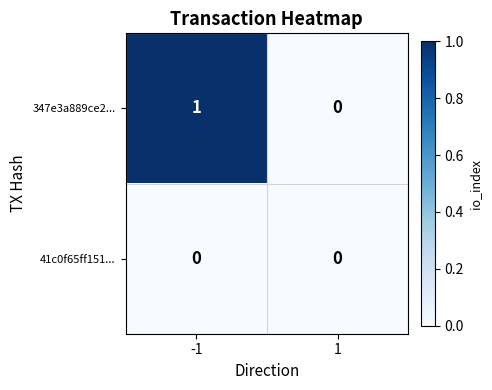

Which series has the largest range (max minus min)?

347e3a889ce2...